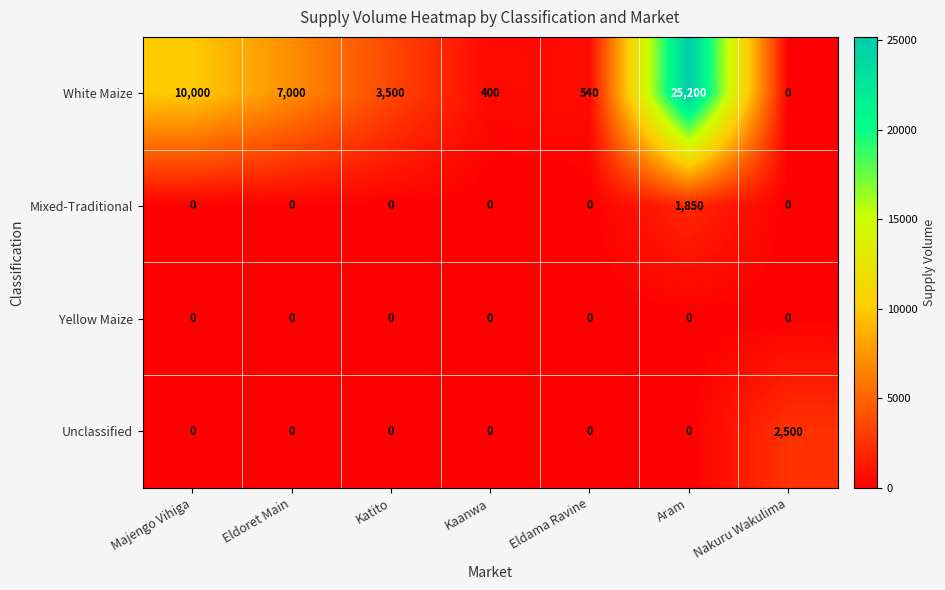

What is the approximate value of White Maize at Eldoret Main?

7000